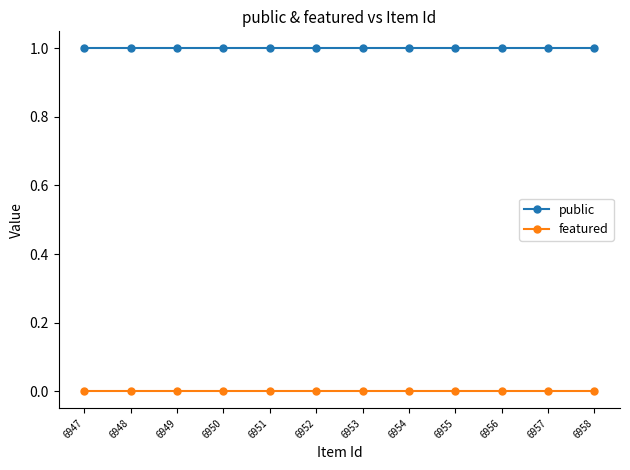

Does the chart display data point markers on the line(s)?

Yes